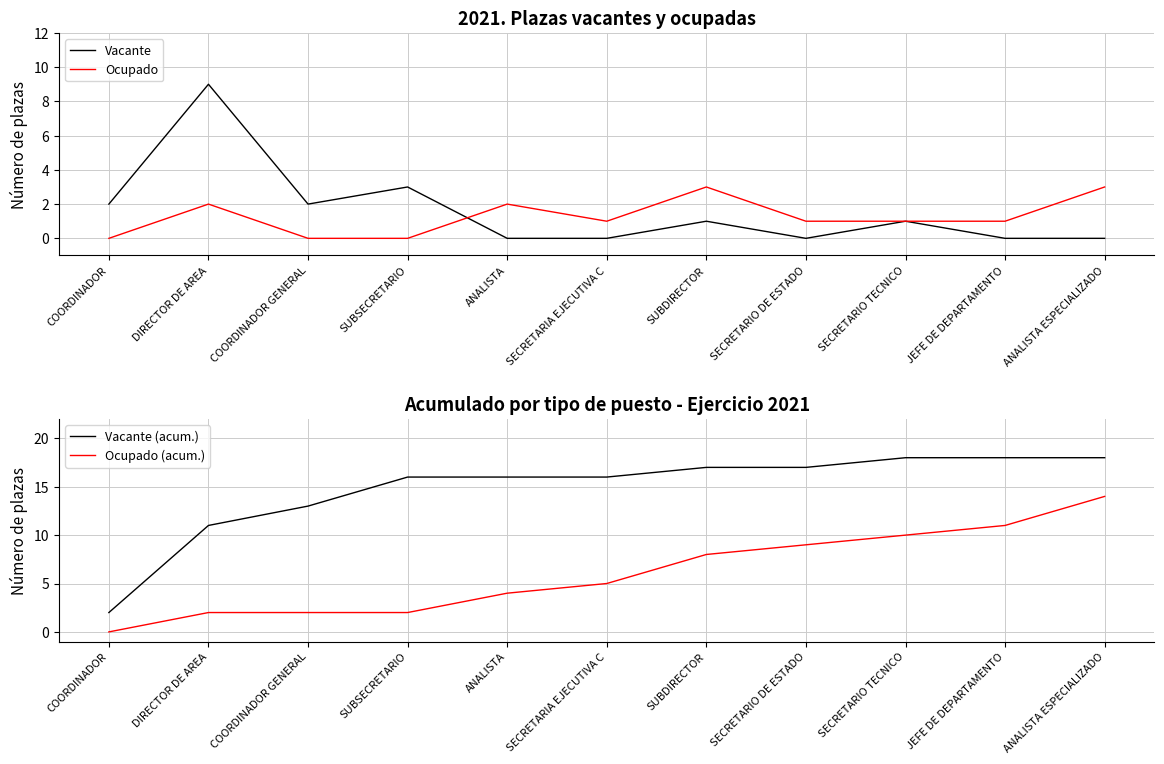

What is the total value across all series at ANALISTA?

22